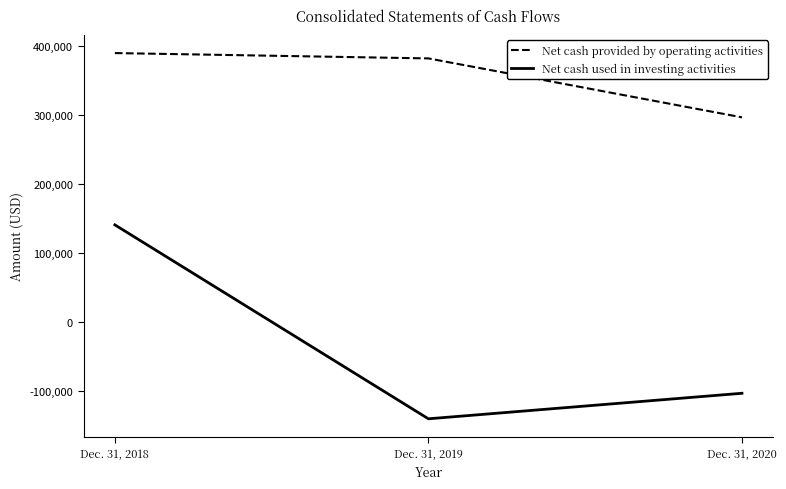

Is this an area chart (filled region under the line)?

No